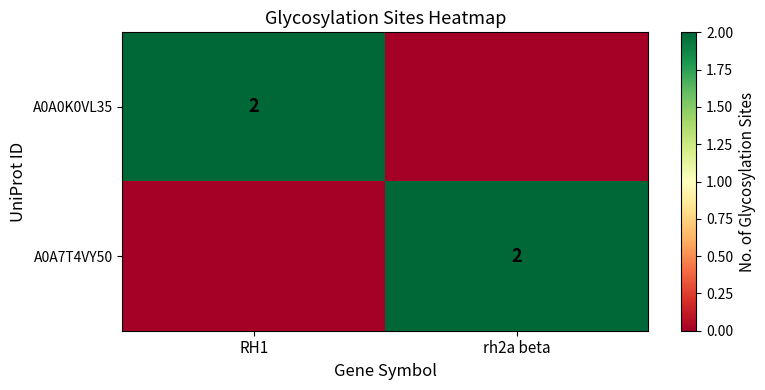

Is it true that A0A0K0VL35 equals 3 at RH1?

False